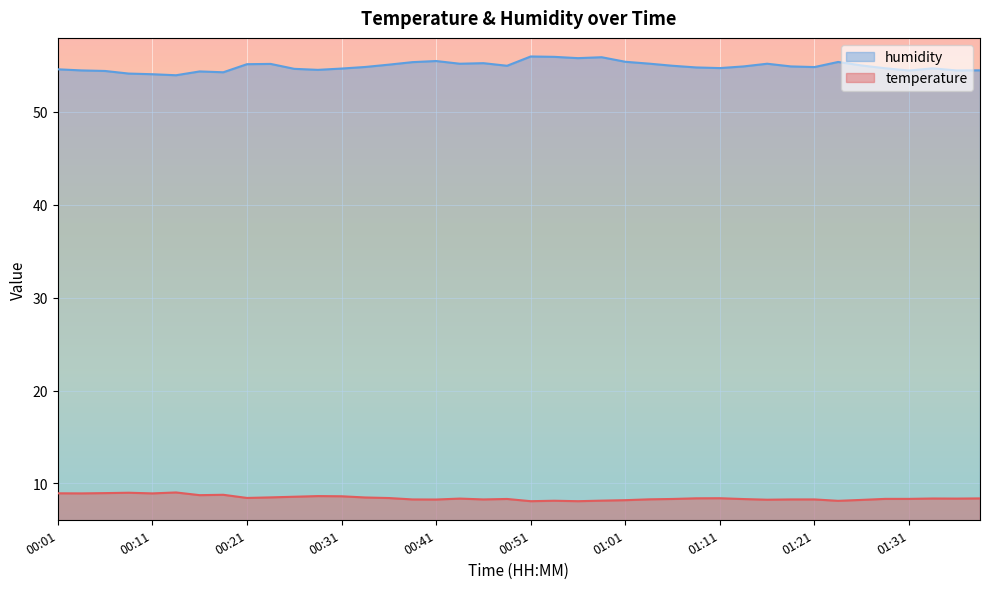

What value does the humidity series have at 00:59?

55.9